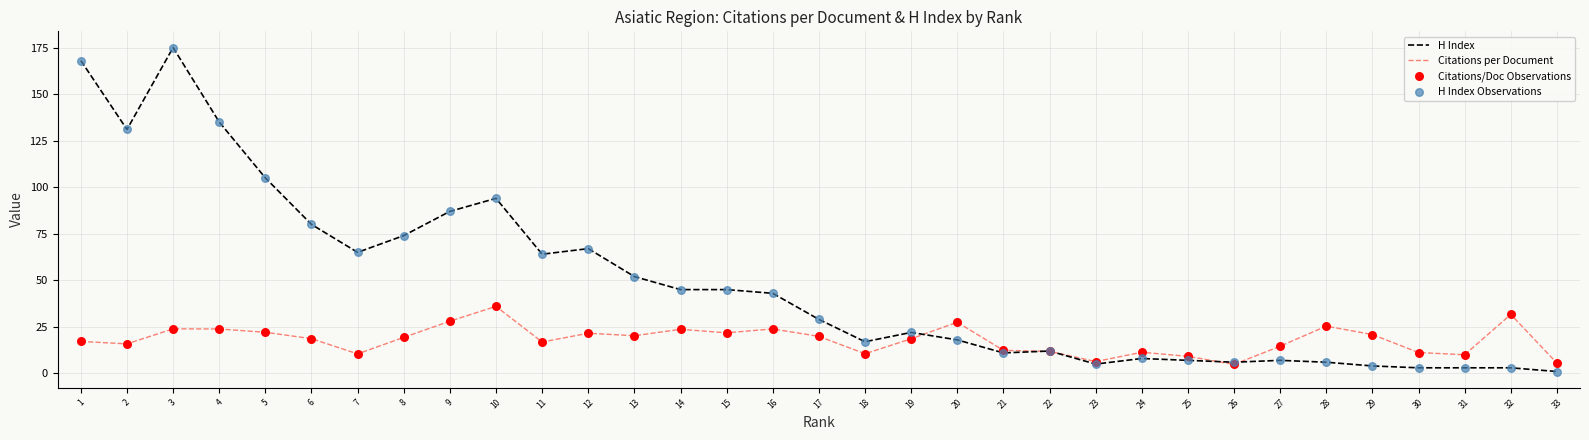

Is the value of H Index at 2 greater than the value of Citations per Document at 29?

Yes